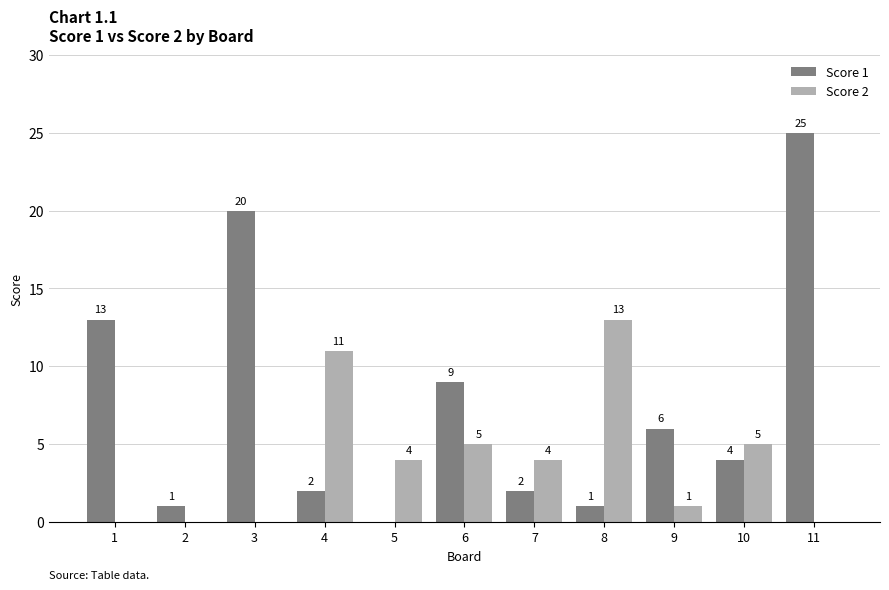

Reading left to right, what are all the values shown in this chart?

Score 1: 1=13	2=1	3=20	4=2	5=0	6=9	7=2	8=1	9=6	10=4	11=25
Score 2: 1=0	2=0	3=0	4=11	5=4	6=5	7=4	8=13	9=1	10=5	11=0